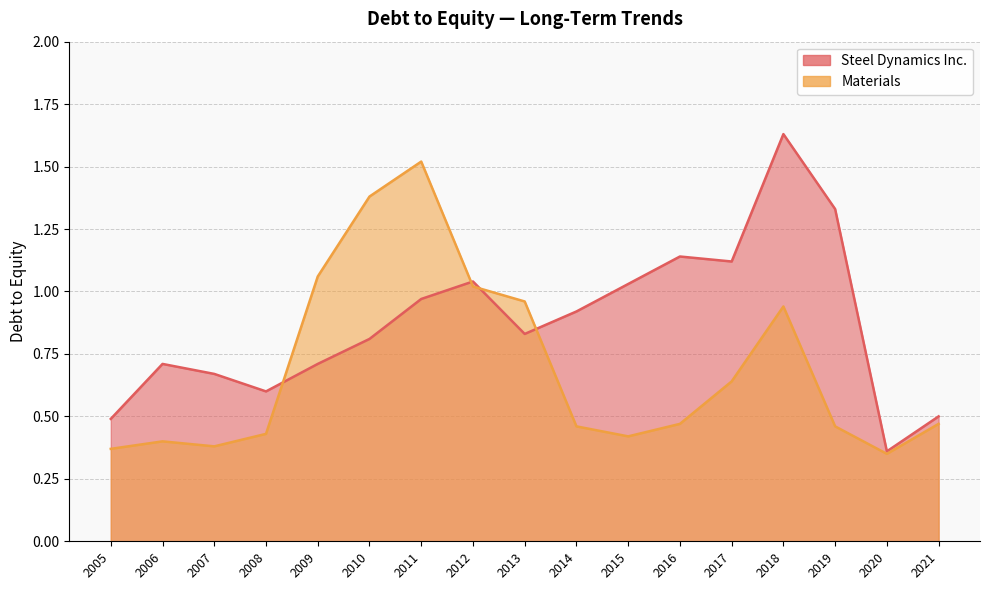

At which label does Steel Dynamics Inc. reach its minimum?

2020